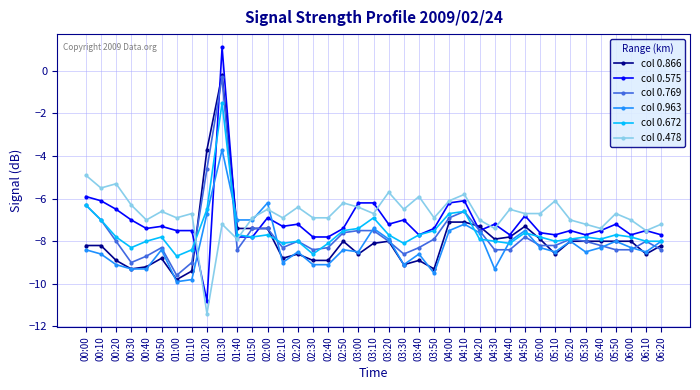

Between which two adjacent categories do col 0.478 and col 0.769 first intersect?

01:10 and 01:20